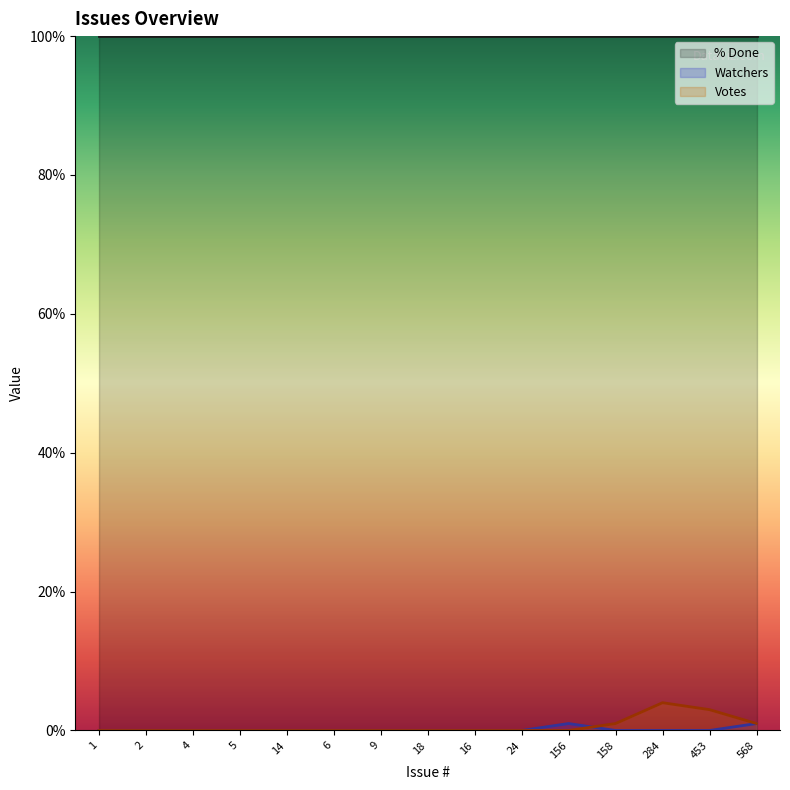

How many distinct data groups are displayed?

3